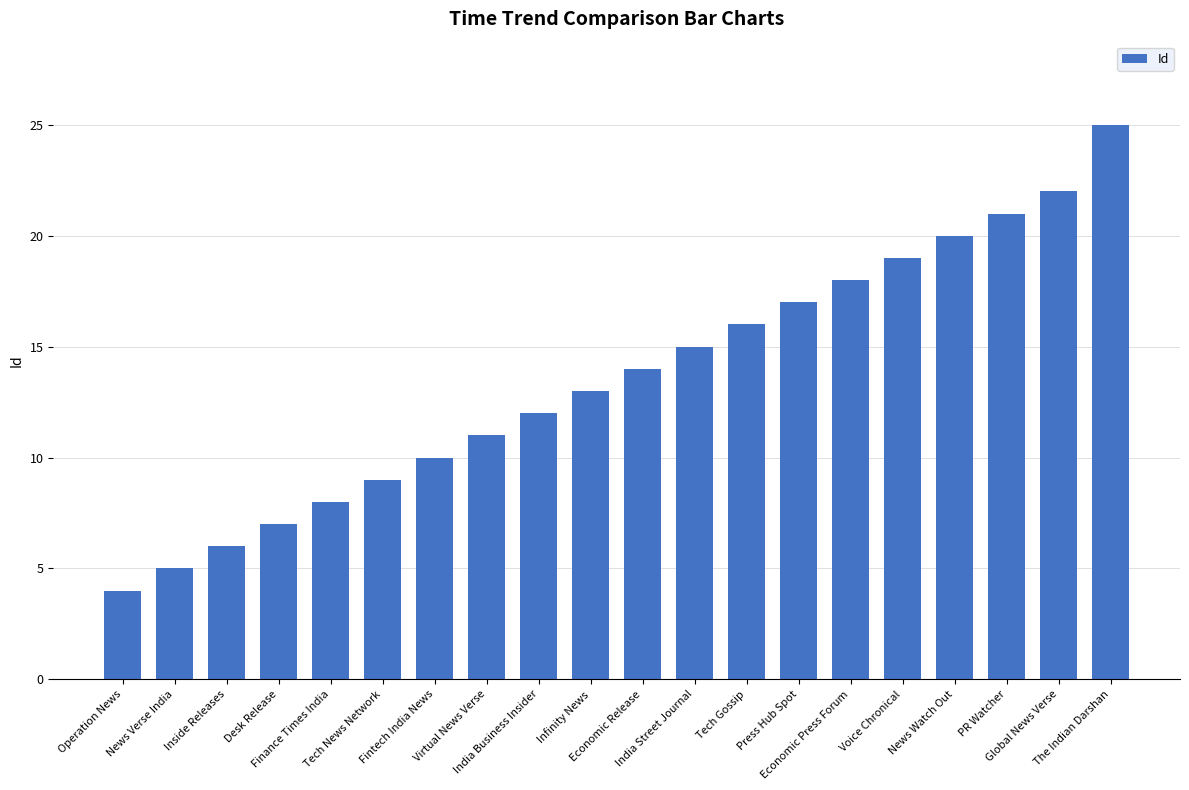

List the labels in order of value, smallest first.

Operation News, News Verse India, Inside Releases, Desk Release, Finance Times India, Tech News Network, Fintech India News, Virtual News Verse, India Business Insider, Infinity News, Economic Release, India Street Journal, Tech Gossip, Press Hub Spot, Economic Press Forum, Voice Chronical, News Watch Out, PR Watcher, Global News Verse, The Indian Darshan